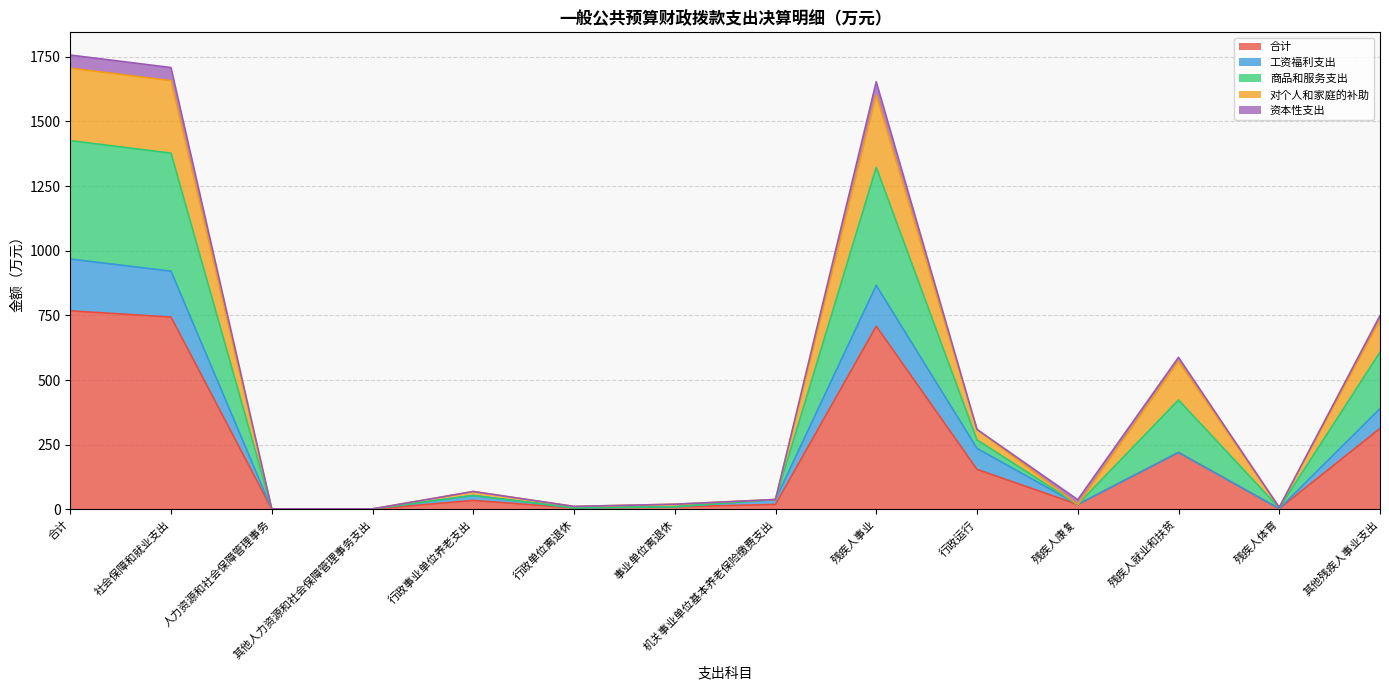

The 商品和服务支出 series shows 1.6 at 人力资源和社会保障管理事务. True or false?

True